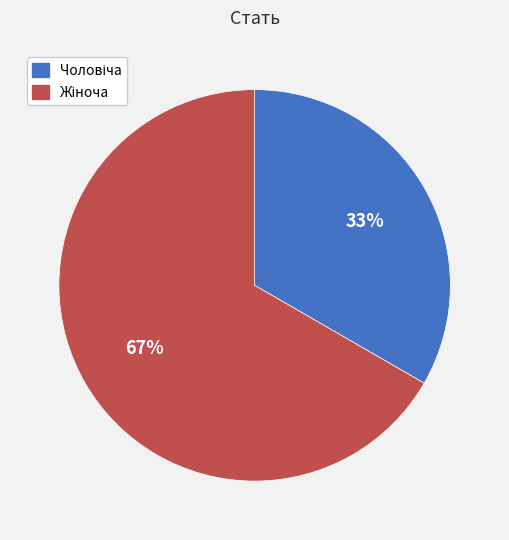

To the nearest percent, what is the average slice percentage?

50%